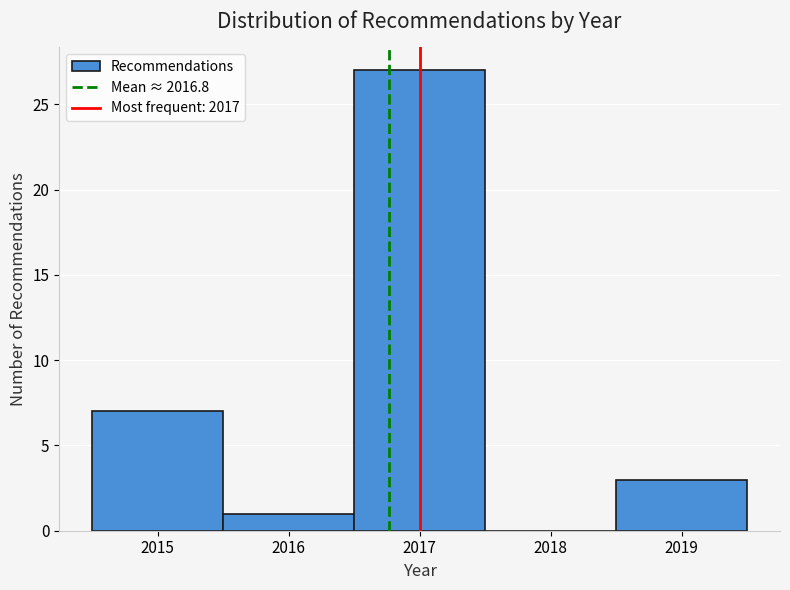

How tall is the bar that spans 2015.5 to 2016.5 on the x-axis? The values are not printed on the chart, so give them approximately, as read against the axis.

1